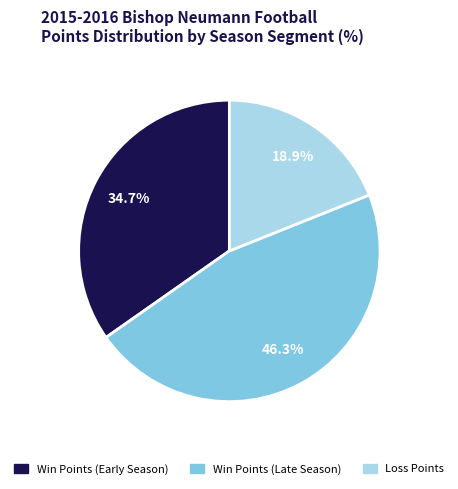

Is there a majority slice in this chart?

No